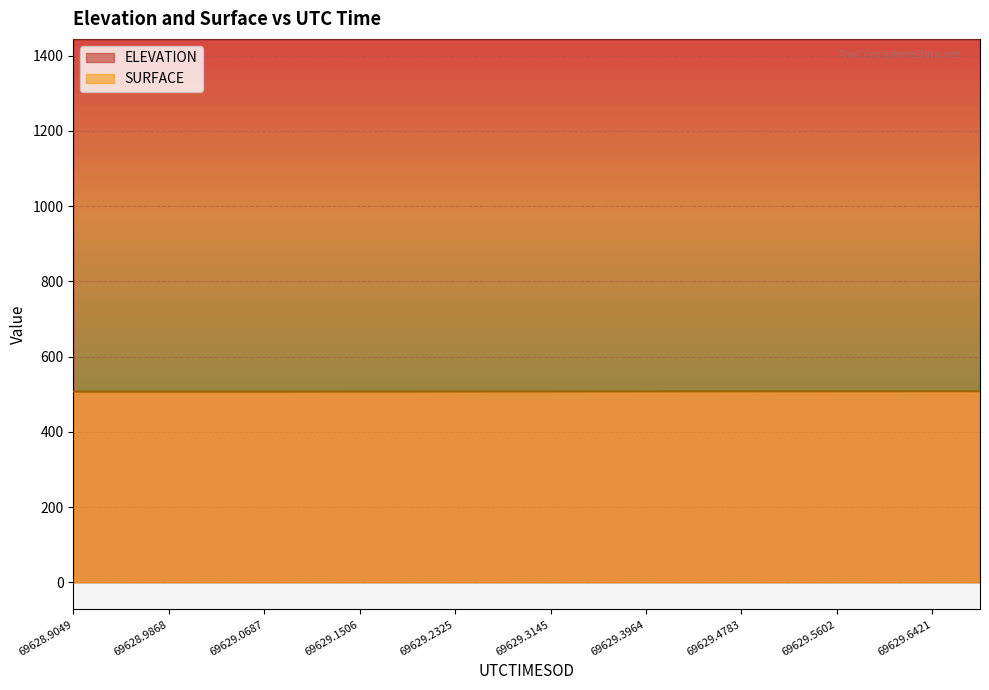

At which category is the sum across all series the highest?

69629.6831